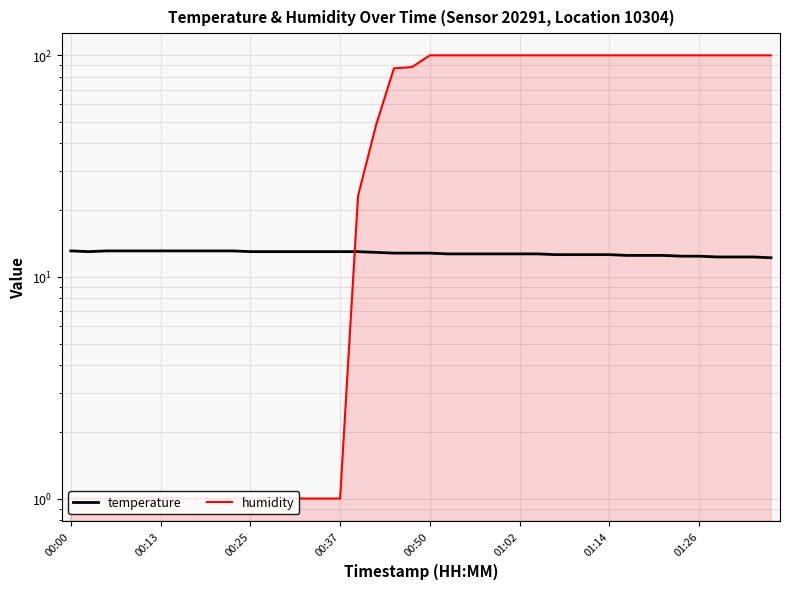

What is the difference between the maximum and minimum values in the temperature series?

0.9